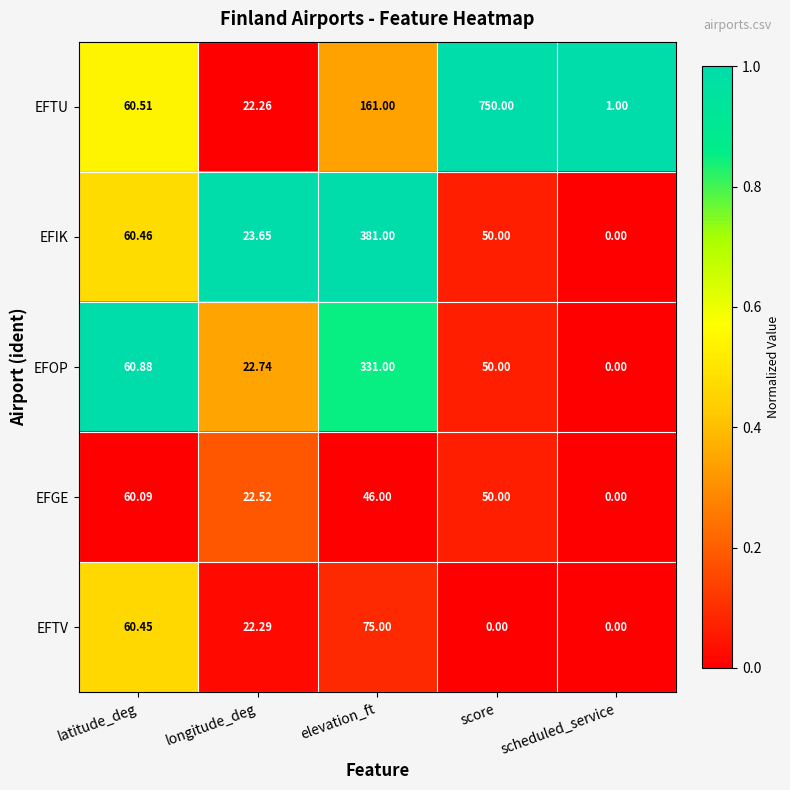

Which category has the highest value across all series?

score